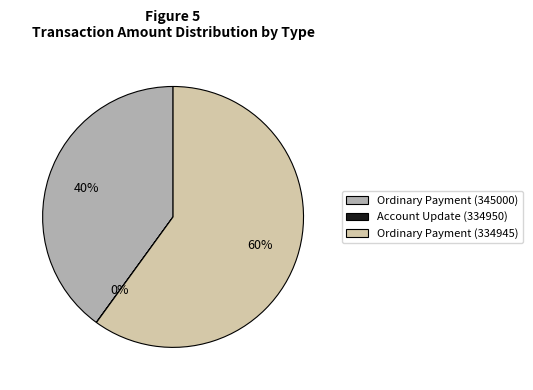

What is the largest slice in the pie chart?

Ordinary Payment (334945)